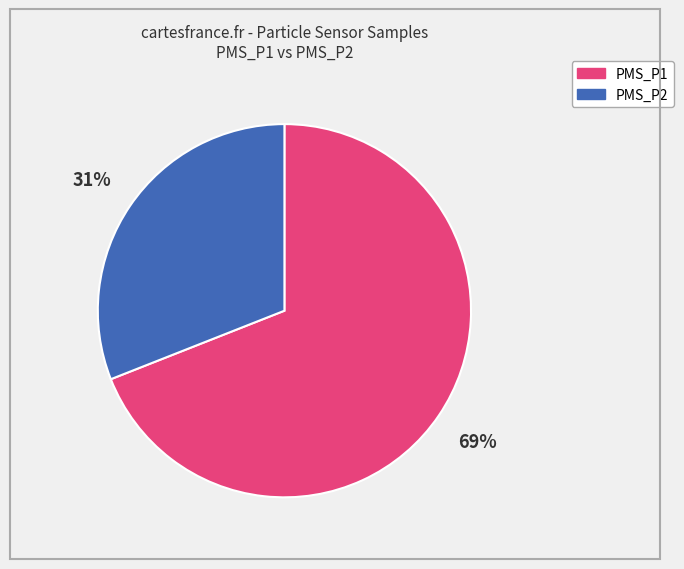

Does any single category account for the majority?

Yes